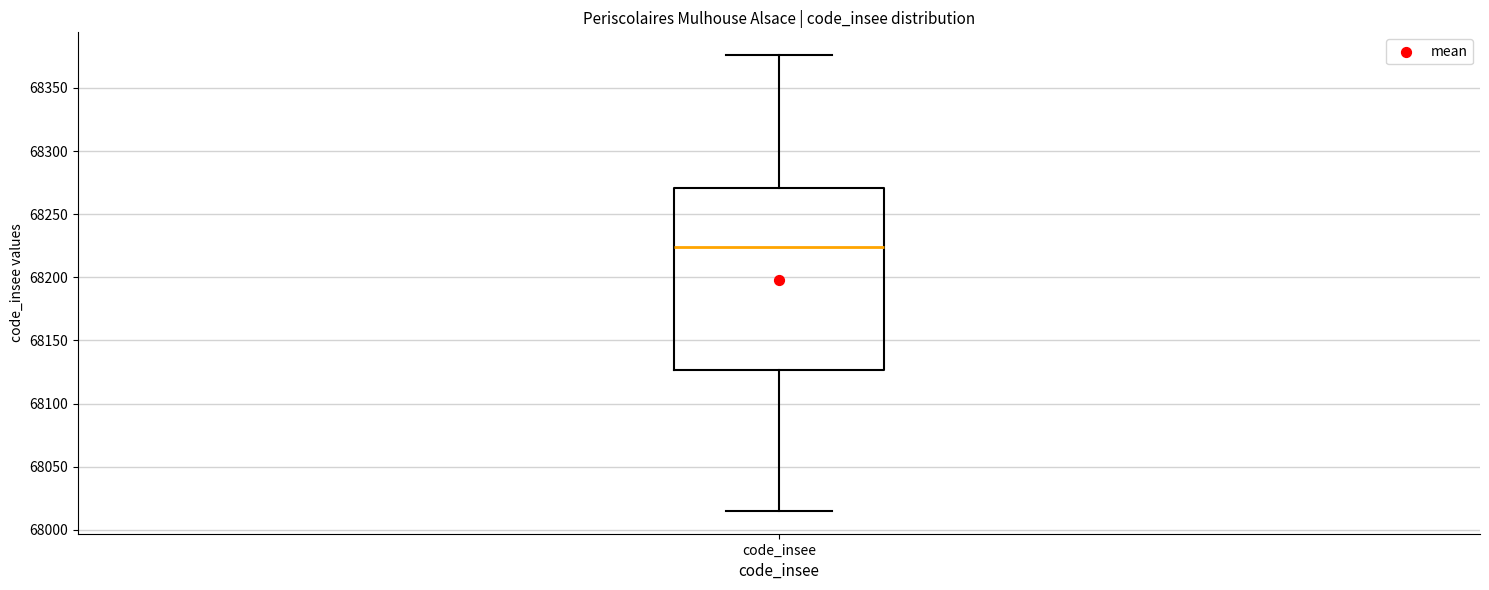

Transcribe this box plot: give where the median line is, the range the box spans, and where the two whiskers end, as read against the y-axis. The values are not printed on the chart, so give them approximately, as read against the axis.

median 68225, box 68125 to 68270, whiskers 68015 to 68375